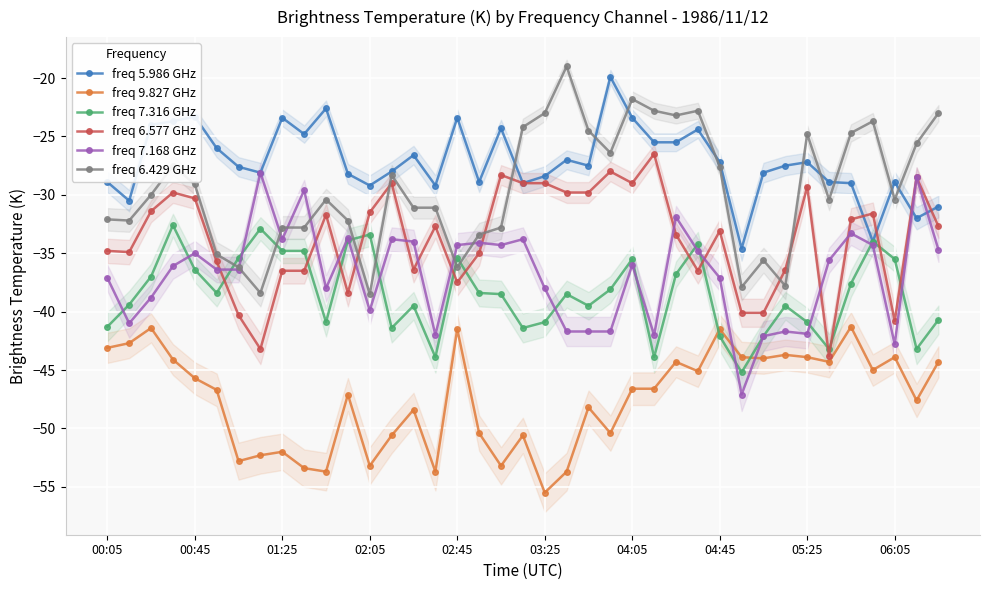

The freq 7.168 GHz series shows -21.2 at 22. True or false?

False